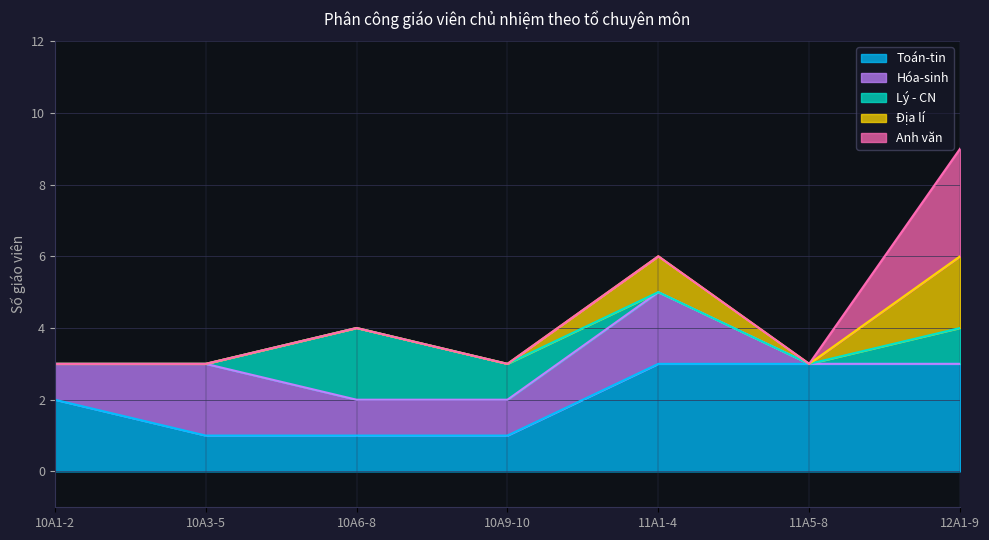

Does the chart have visible grid lines?

Yes